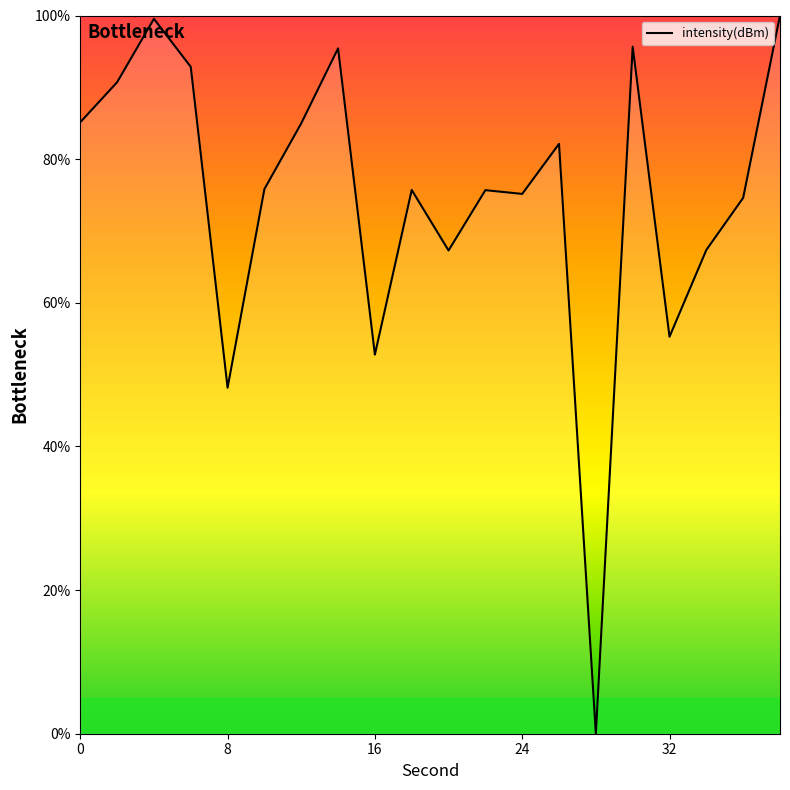

What is the greatest value displayed?

100.0